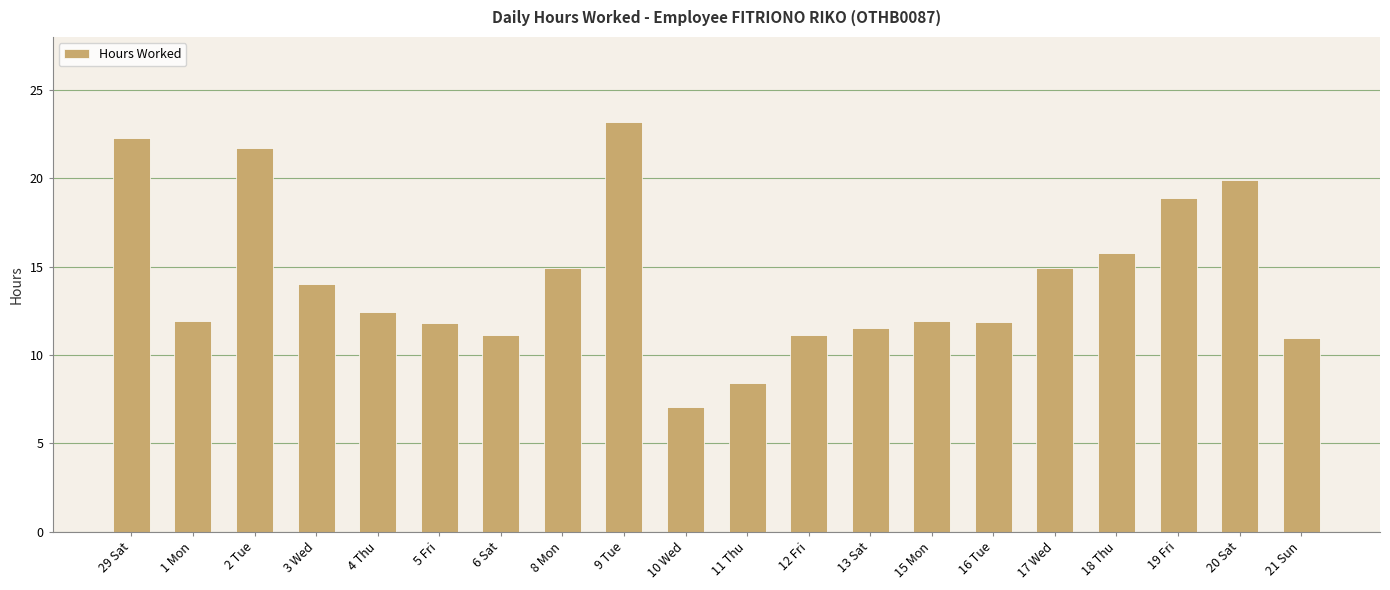

Which label corresponds to the smallest value in the chart?

10 Wed